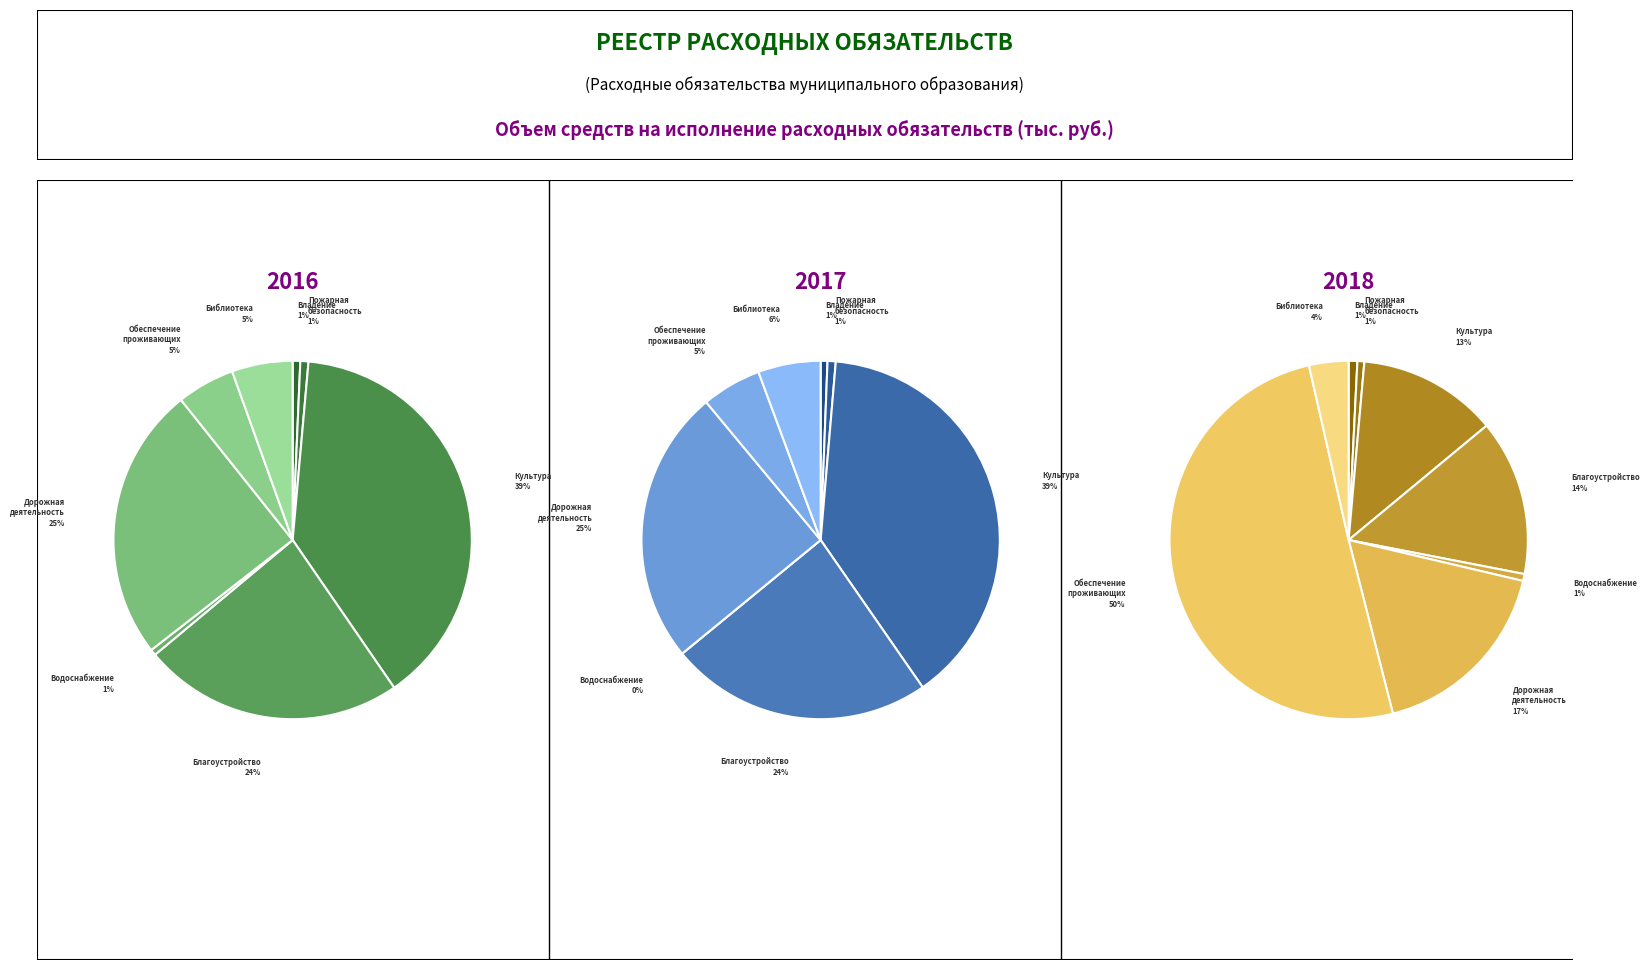

At Создание условий для
организации культуры, list the series in order from largest to smallest.

2016 (отчетный), 2017 (текущий), 2018 (очередной)